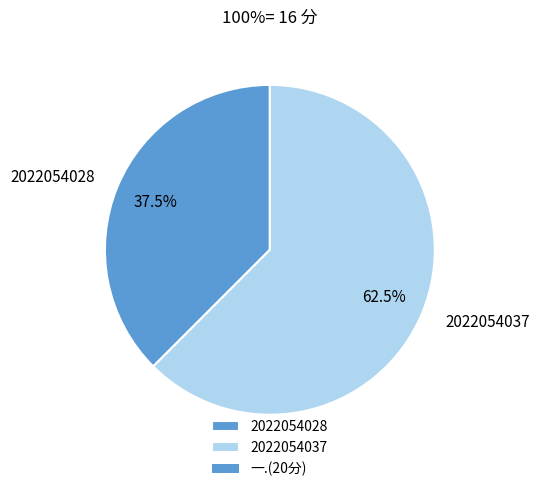

Count the number of slices in the pie.

2